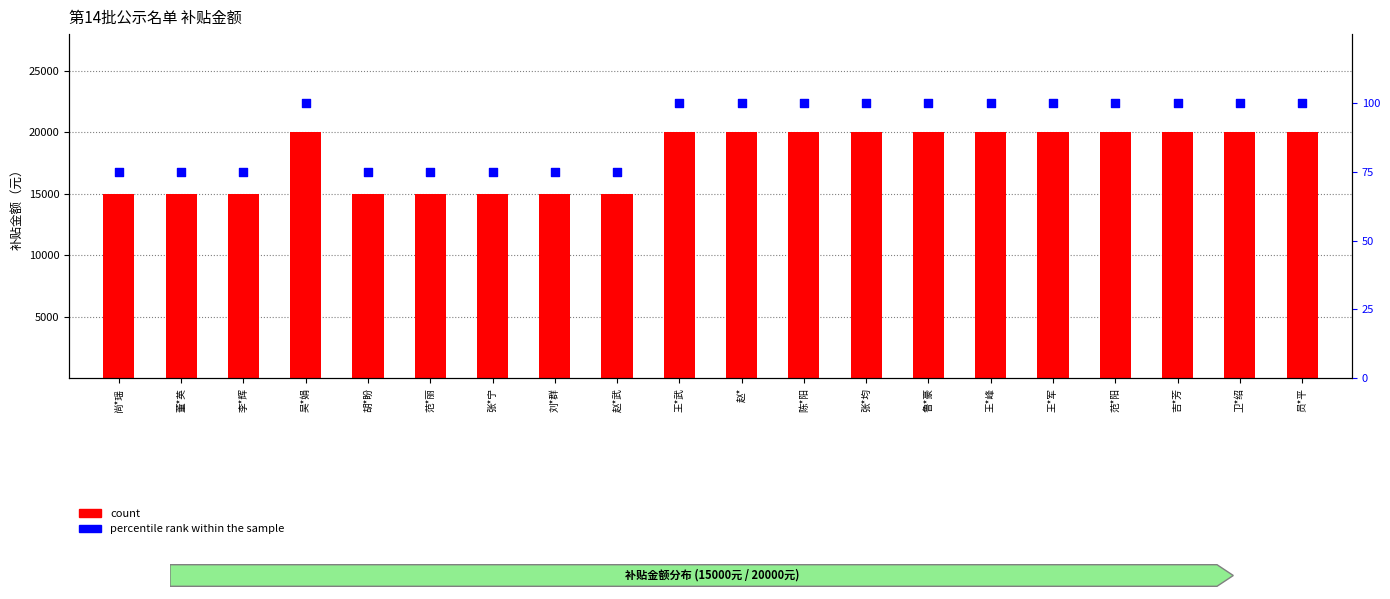

At which category is the sum across all series the highest?

吴*娟